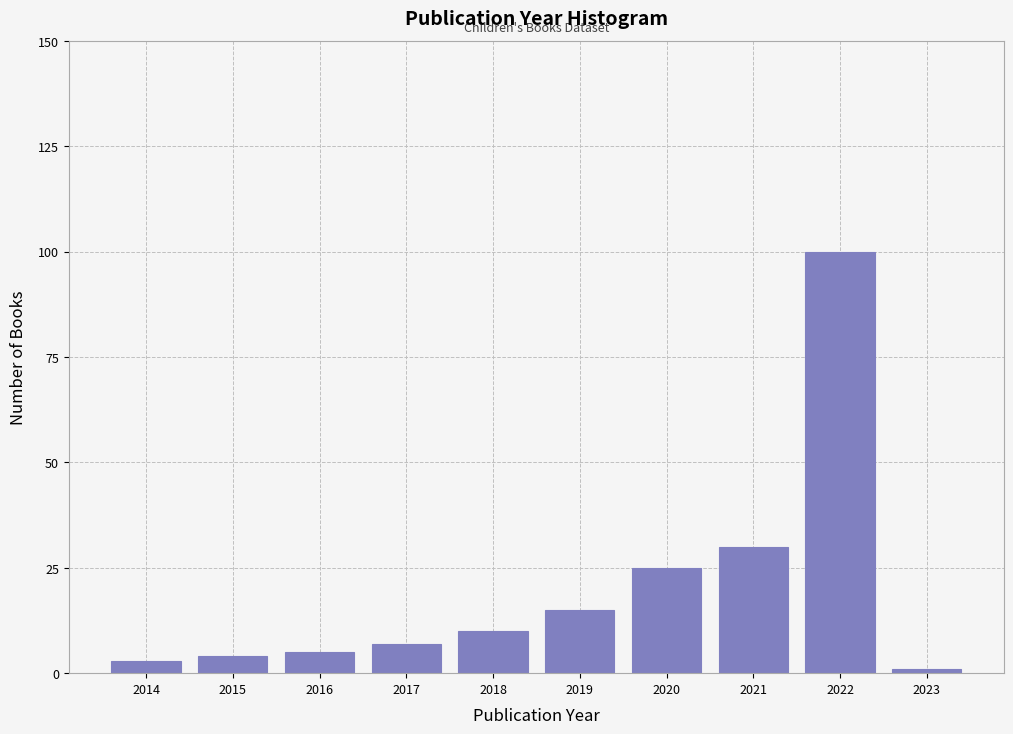

Reading left to right, list all the values displayed in this chart.

3	4	5	7	10	15	25	30	100	1